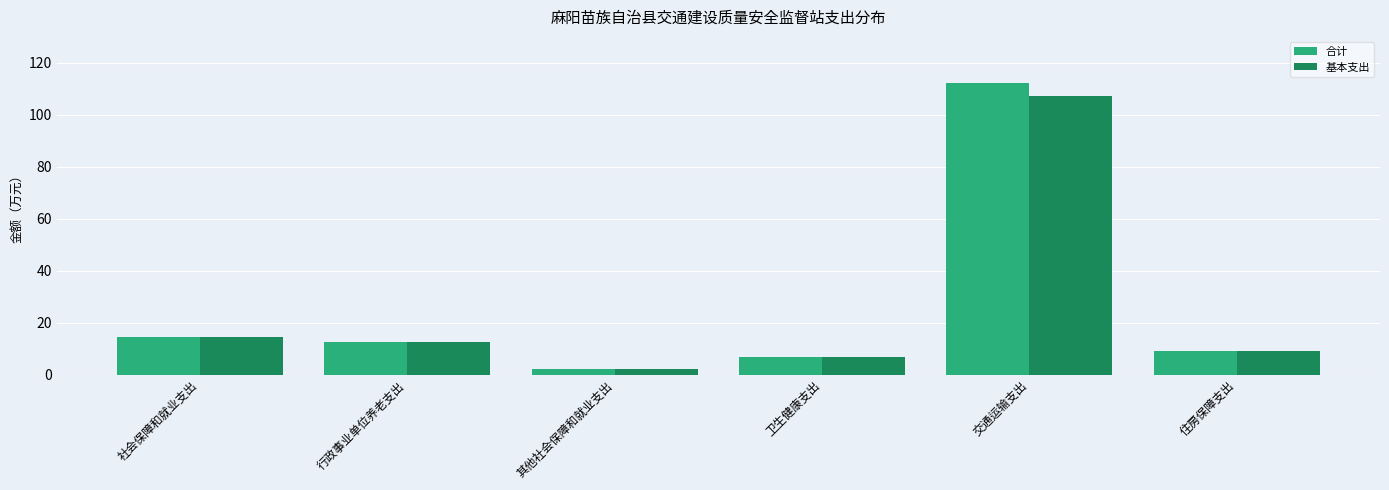

What is the average value of the 合计 series?

26.1